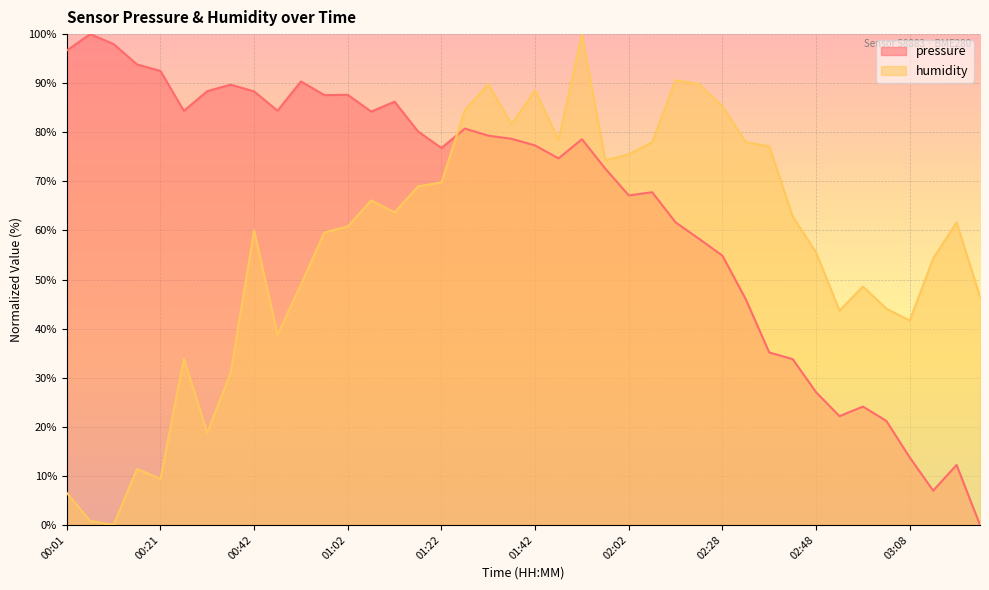

Reading right to left, what are all the values shown in this chart?

pressure: 03:23=0.0	03:18=12.2	03:13=7.0	03:08=13.7	03:03=21.2	02:58=24.1	02:53=22.2	02:48=27.0	02:43=33.8	02:38=35.1	02:33=46.0	02:28=54.9	02:23=58.3	02:18=61.6	02:13=67.8	02:02=67.1	01:57=72.6	01:52=78.6	01:47=74.7	01:42=77.3	01:37=78.7	01:32=79.3	01:27=80.8	01:22=76.8	01:17=80.2	01:12=86.2	01:07=84.2	01:02=87.6	00:57=87.6	00:52=90.4	00:47=84.4	00:42=88.3	00:37=89.7	00:32=88.4	00:27=84.4	00:21=92.5	00:16=93.8	00:11=98.0	00:06=100.0	00:01=96.7
humidity: 03:23=46.5	03:18=61.6	03:13=54.3	03:08=41.6	03:03=44.1	02:58=48.6	02:53=43.7	02:48=55.5	02:43=62.9	02:38=77.1	02:33=78.0	02:28=85.3	02:23=89.8	02:18=90.6	02:13=78.0	02:02=75.5	01:57=74.3	01:52=100.0	01:47=78.4	01:42=88.6	01:37=81.6	01:32=89.8	01:27=84.5	01:22=69.8	01:17=69.0	01:12=63.7	01:07=66.1	01:02=60.8	00:57=59.6	00:52=49.0	00:47=38.8	00:42=60.0	00:37=31.0	00:32=18.8	00:27=33.9	00:21=9.4	00:16=11.4	00:11=0.0	00:06=0.8	00:01=6.5